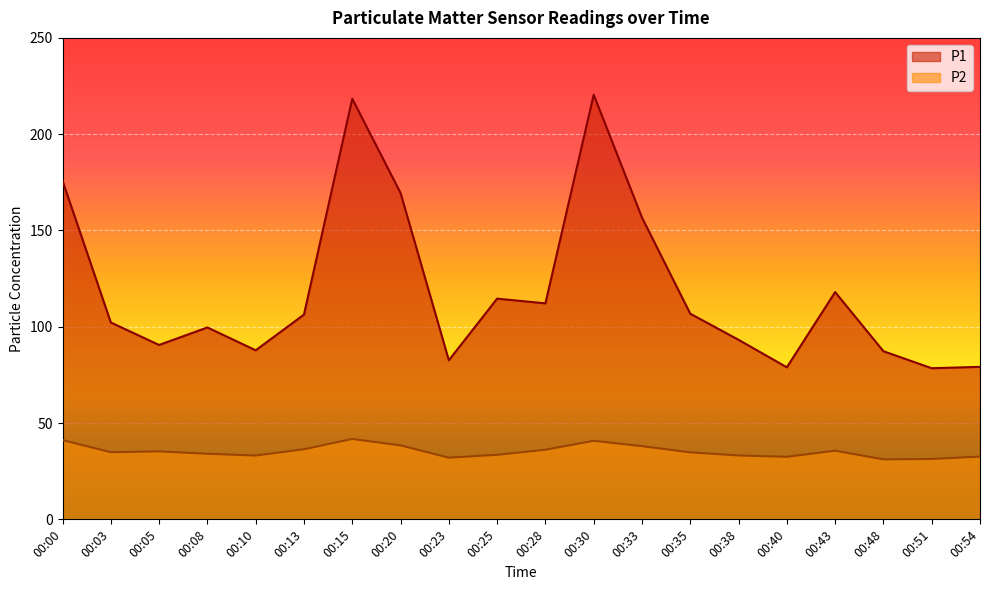

Is it true that P1 equals 87.9 at 00:00?

False